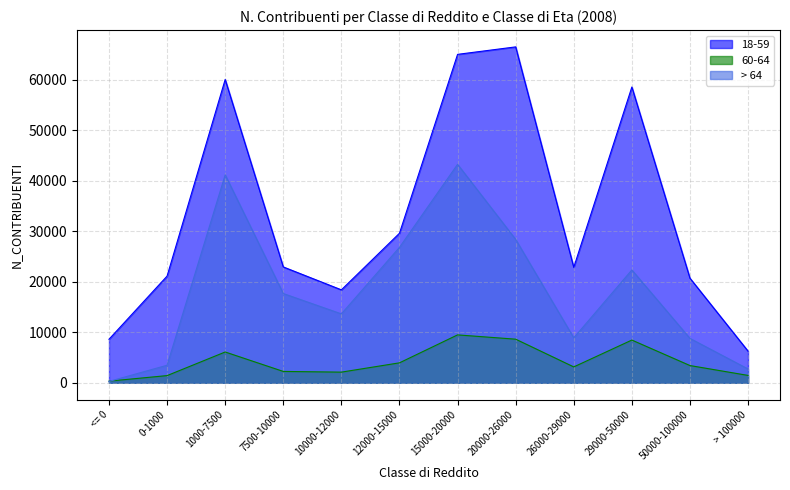

List the series in order of their overall mean, lowest first.

60-64, > 64, 18-59